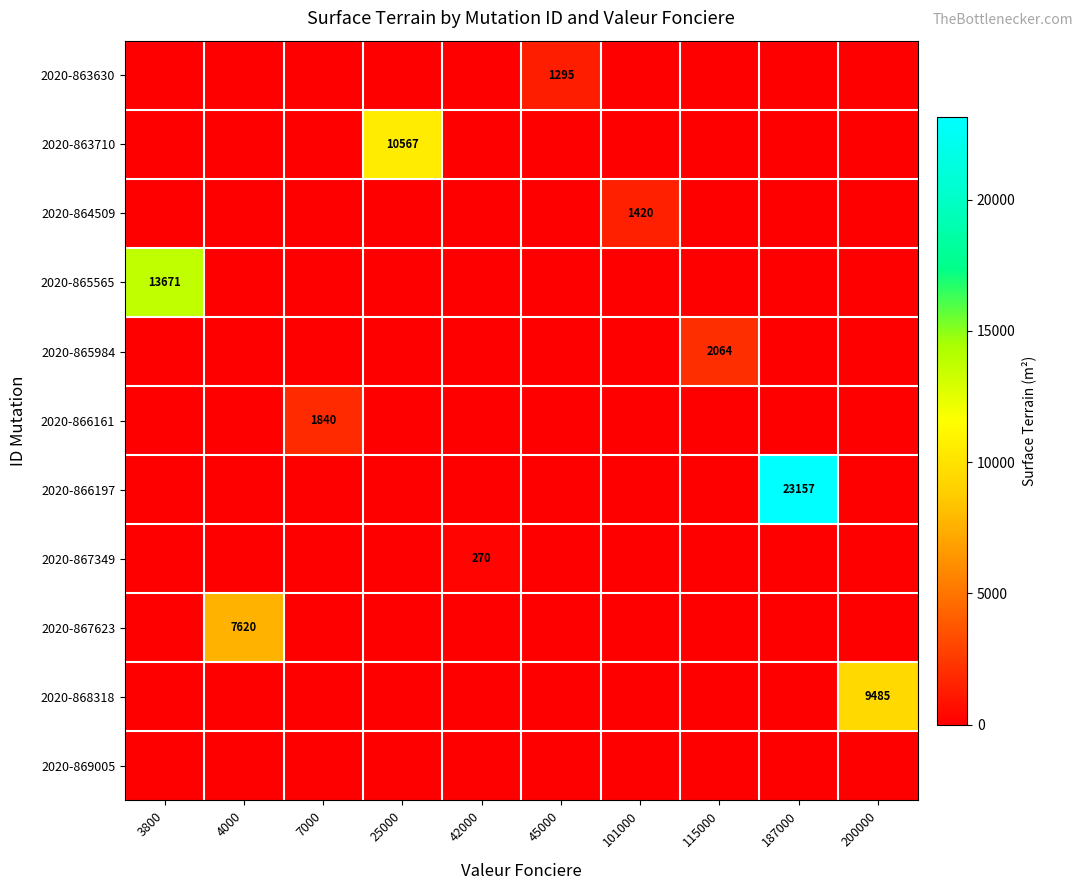

Is it true that 2020-868318 equals 0 at 7000?

True